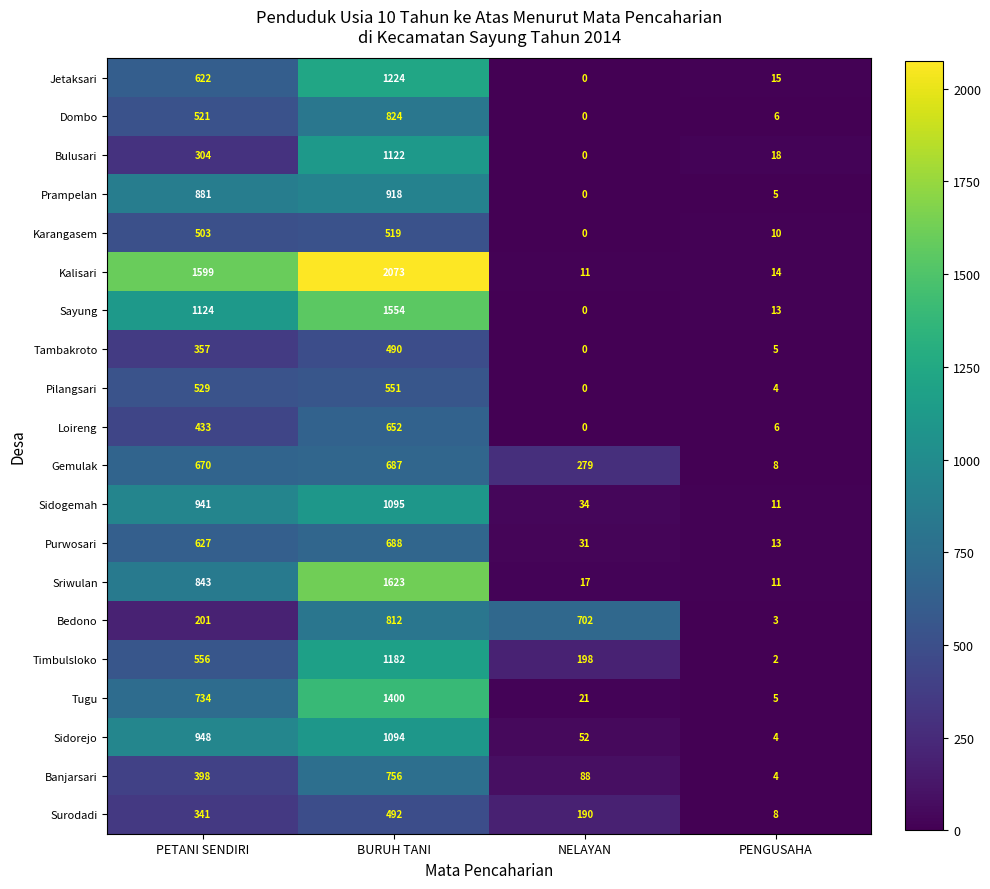

At which label is Sidogemah closest to 553?

PETANI SENDIRI